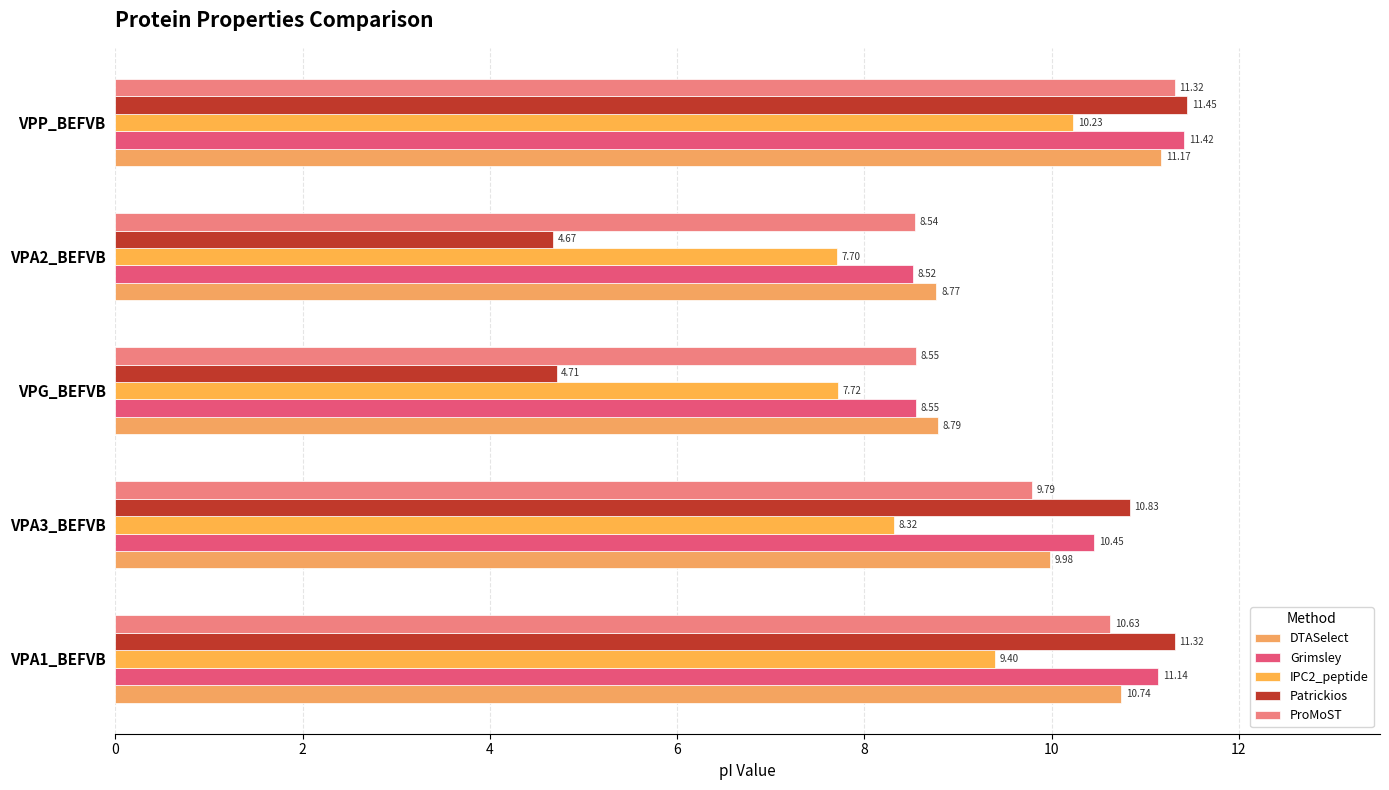

What is the value of the Grimsley bar at the 3rd from the left?

8.6